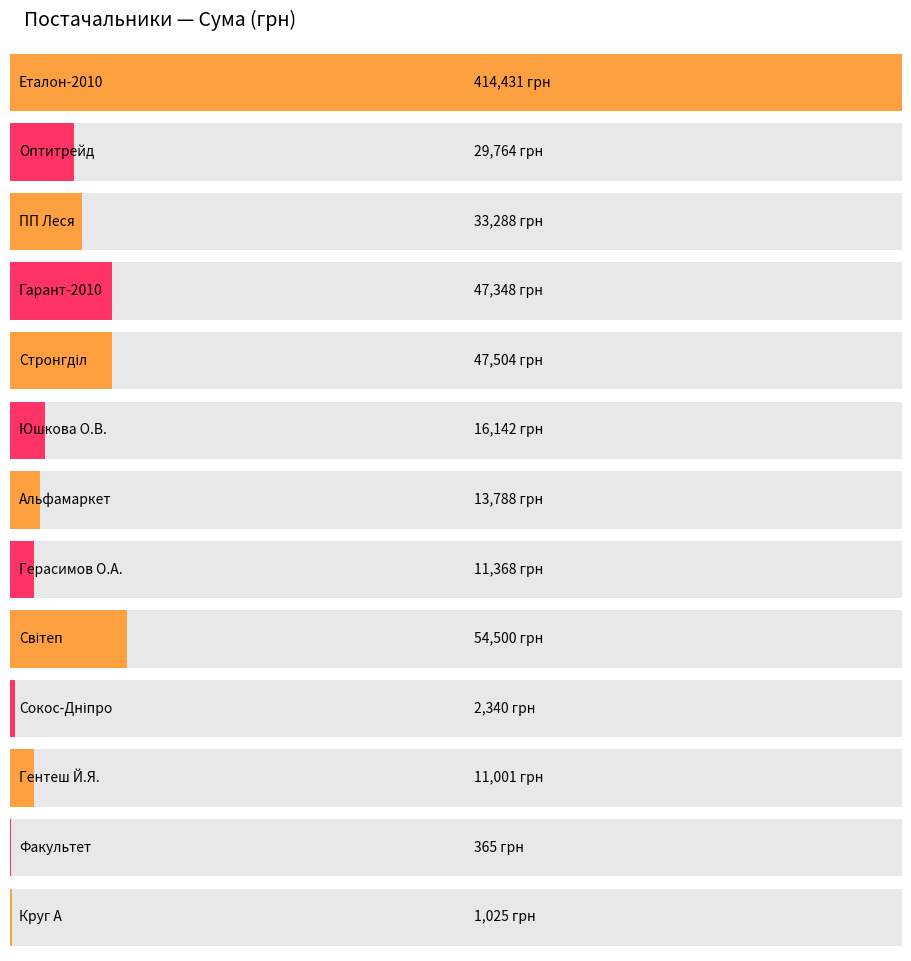

Are the bars grouped side by side (vs. stacked)?

No